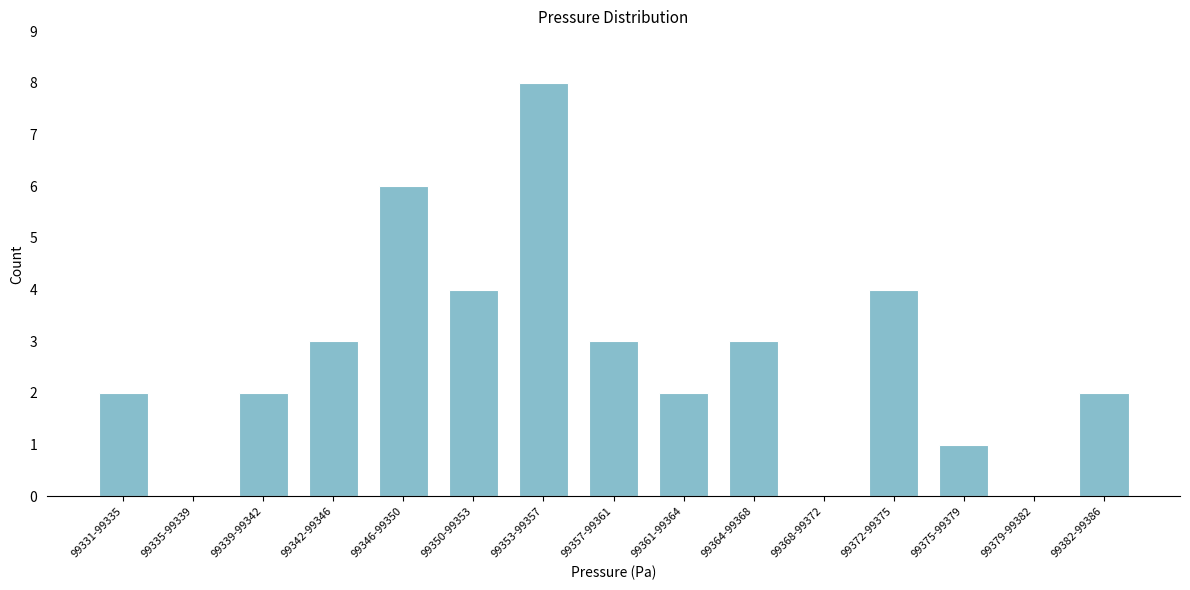

What is the sum of the values at 99361-99364 and 99382-99386?

4